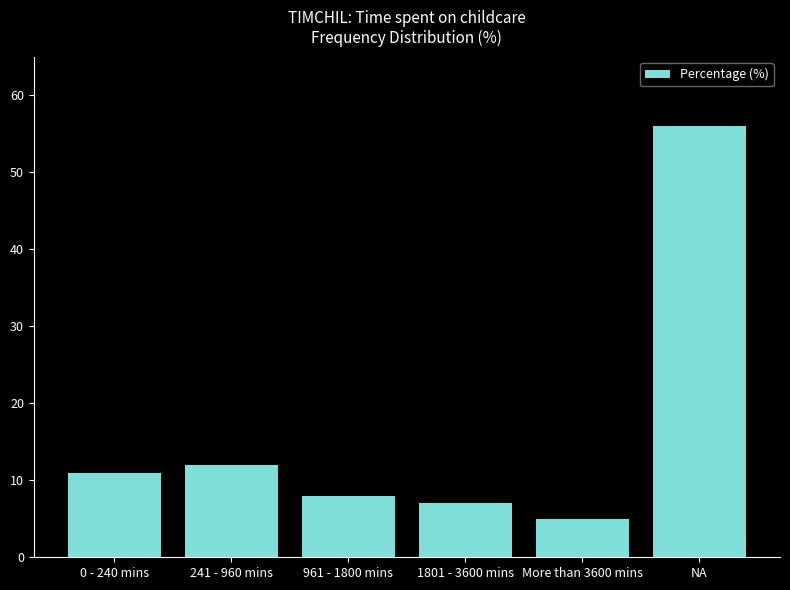

What is the smallest value displayed?

5